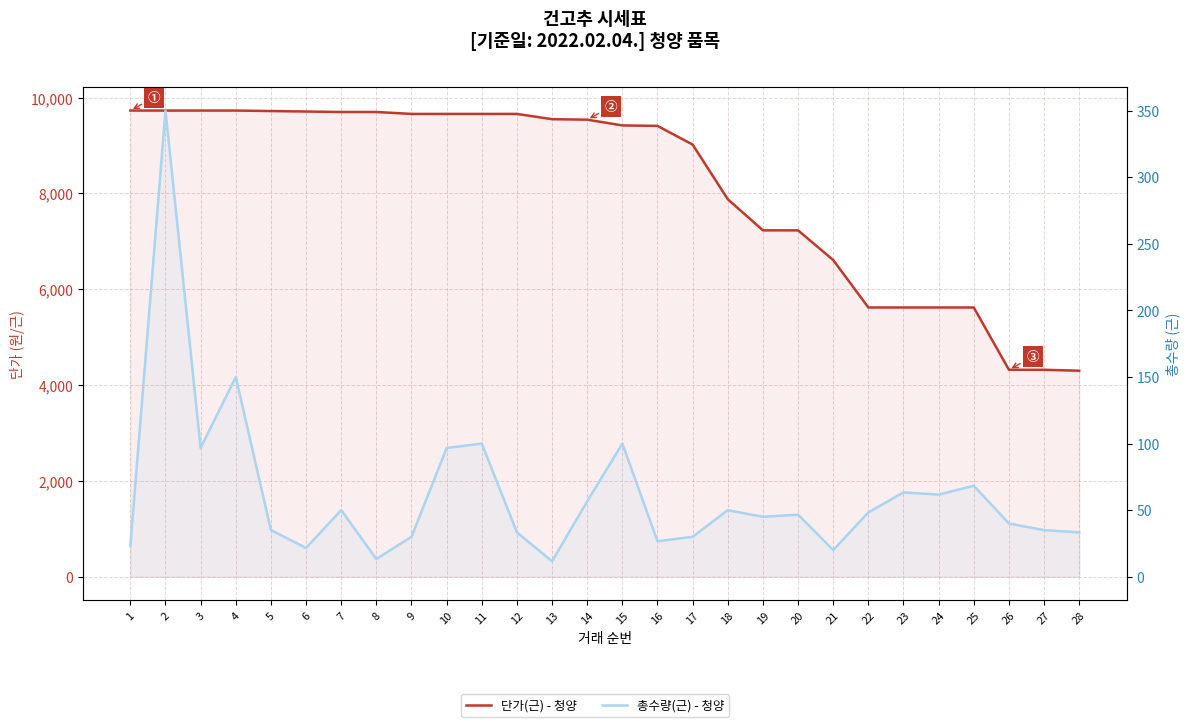

What is the difference between the second highest and second lowest values in the 총수량(근) - 청양 series?

136.7